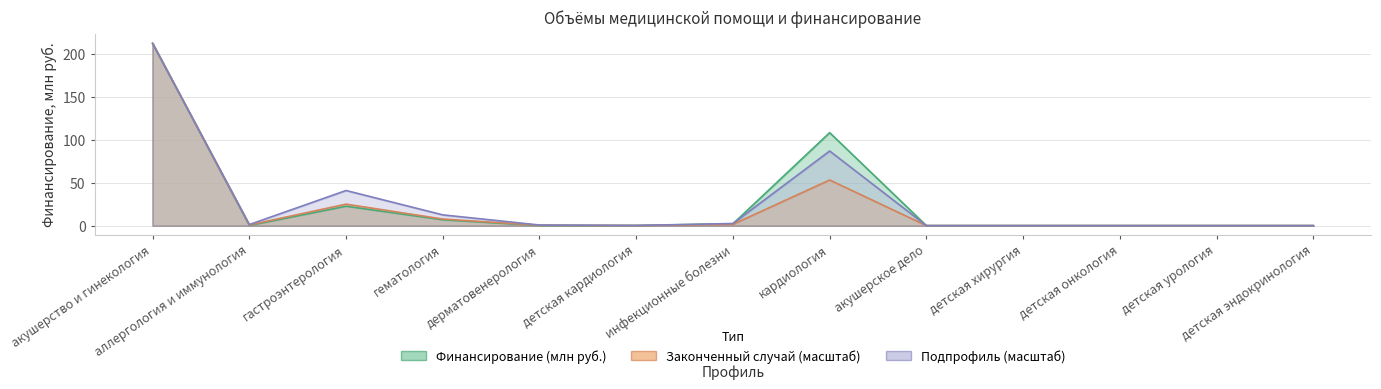

What is the label of the 9th point from the right?

дерматовенерология